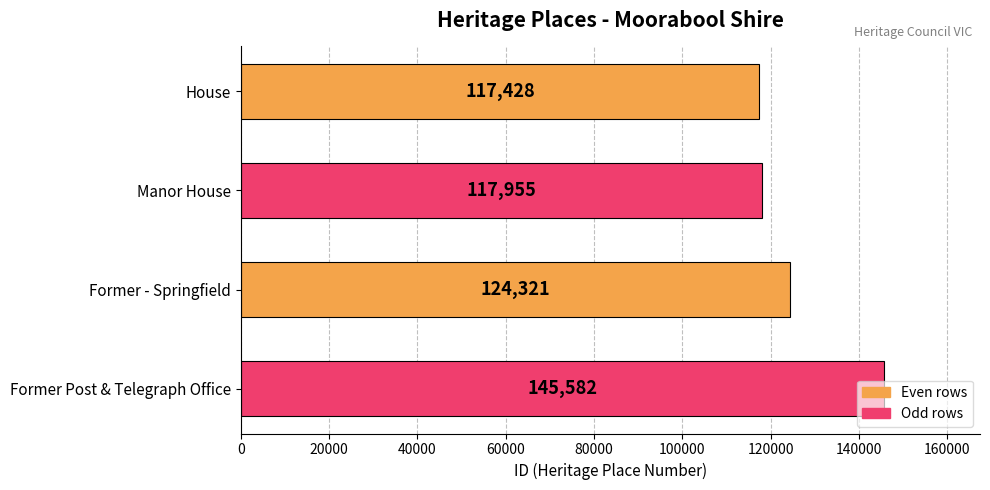

What is the sum of all values?

505286